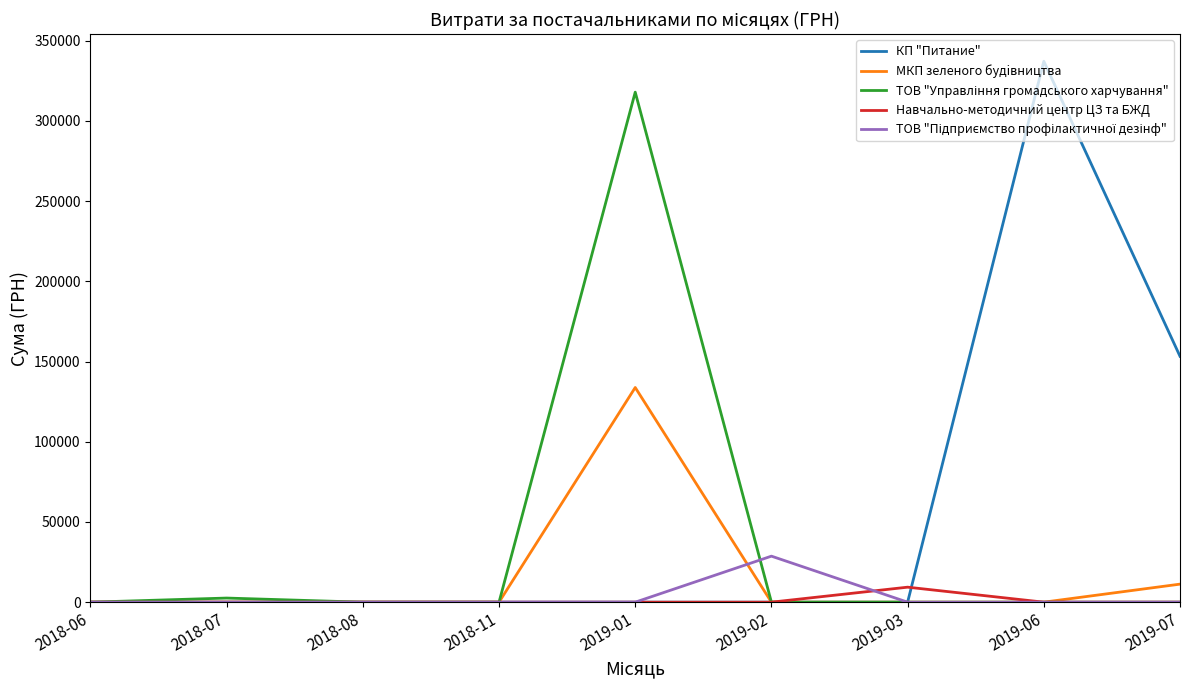

The value of МКП зеленого будiвництва at 2019-02 is 0.0. True or false?

True